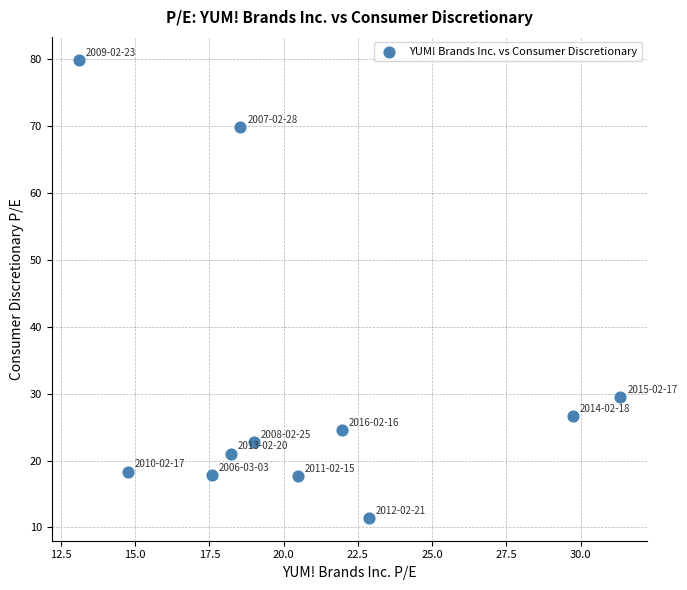

What is the average Y value?

30.9